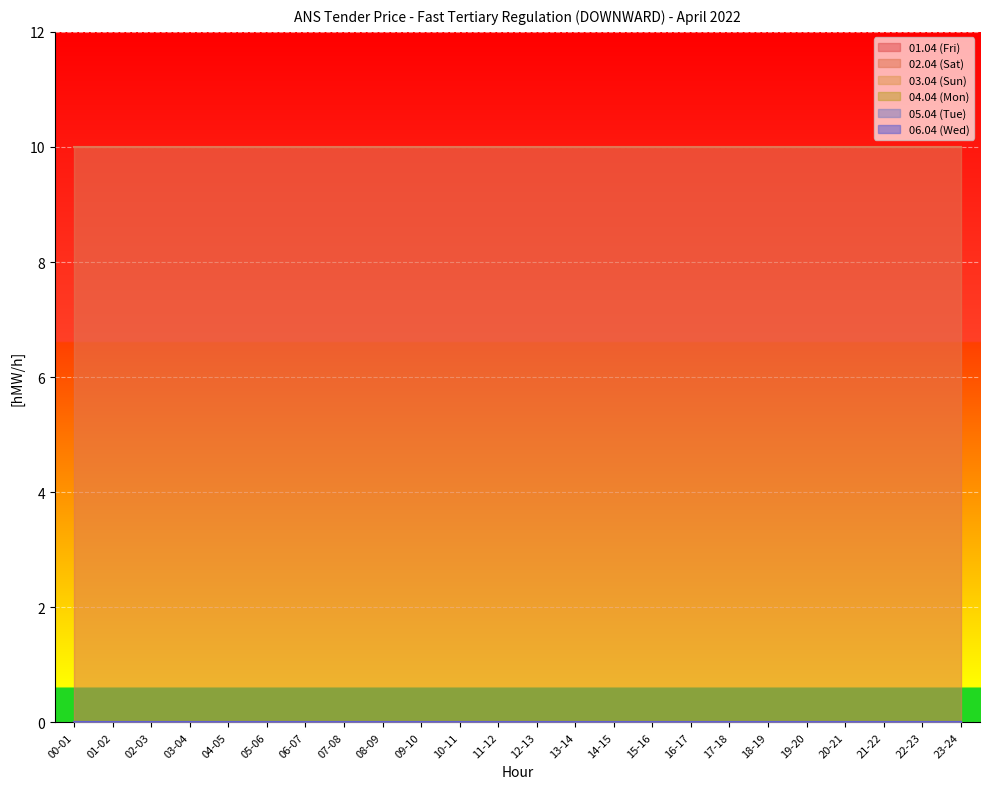

Reading left to right, transcribe all the data shown in this chart.

01.04 (Fri): 0	0	0	0	0	0	0	0	0	0	0	0	0	0	0	0	0	0	0	0	0	0	0	0
02.04 (Sat): 10	10	10	10	10	10	10	10	10	10	10	10	10	10	10	10	10	10	10	10	10	10	10	10
03.04 (Sun): 0	0	0	0	0	0	0	0	0	0	0	0	0	0	0	0	0	0	0	0	0	0	0	0
04.04 (Mon): 0	0	0	0	0	0	0	0	0	0	0	0	0	0	0	0	0	0	0	0	0	0	0	0
05.04 (Tue): 0	0	0	0	0	0	0	0	0	0	0	0	0	0	0	0	0	0	0	0	0	0	0	0
06.04 (Wed): 0	0	0	0	0	0	0	0	0	0	0	0	0	0	0	0	0	0	0	0	0	0	0	0